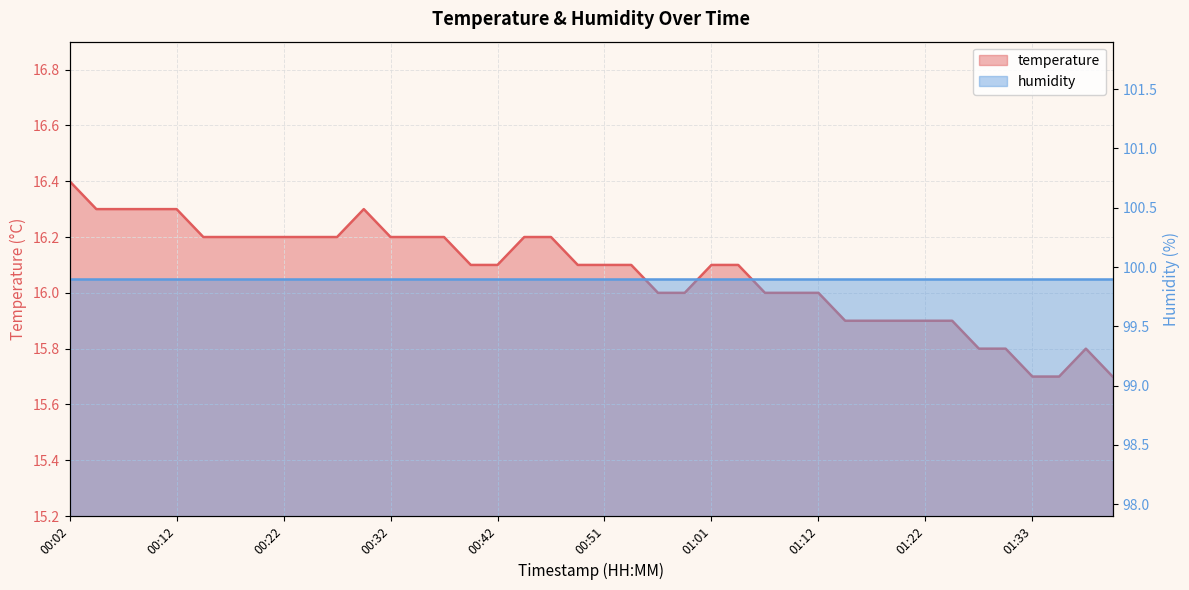

What is the label of the 5th point from the right?

01:31